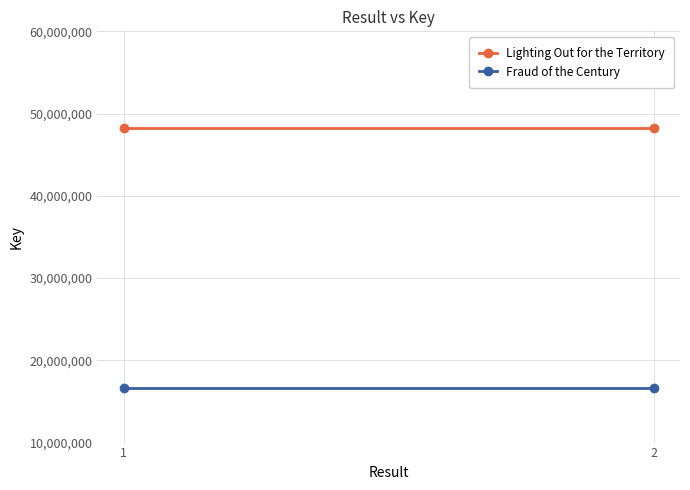

Which label corresponds to the largest value in the chart?

1